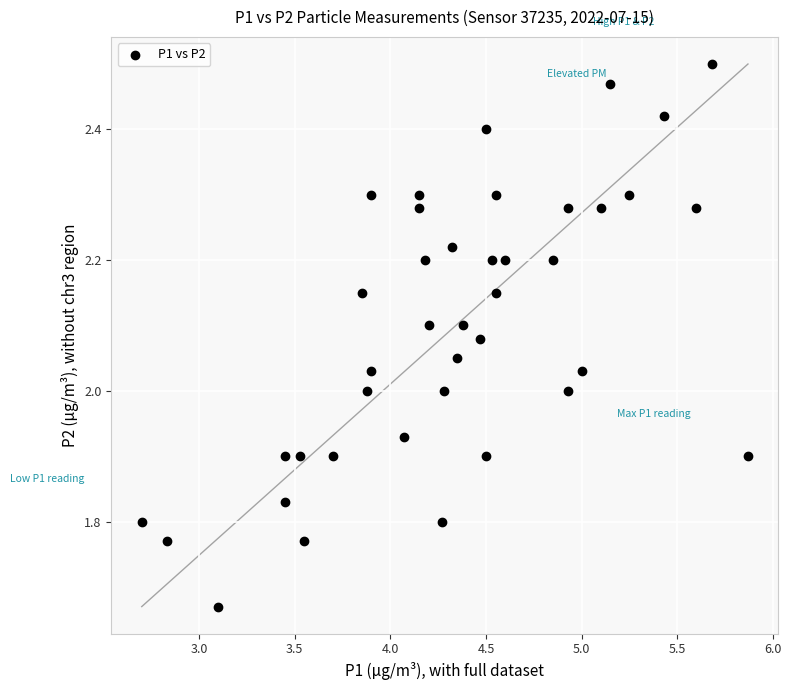

What is the range of Y values (max minus min)?

0.8